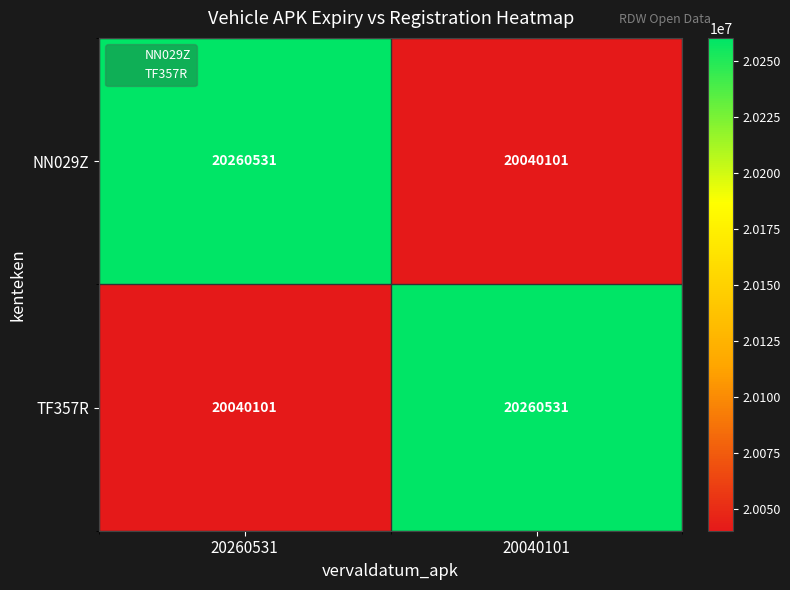

How many values in the NN029Z series are below 20260531?

1